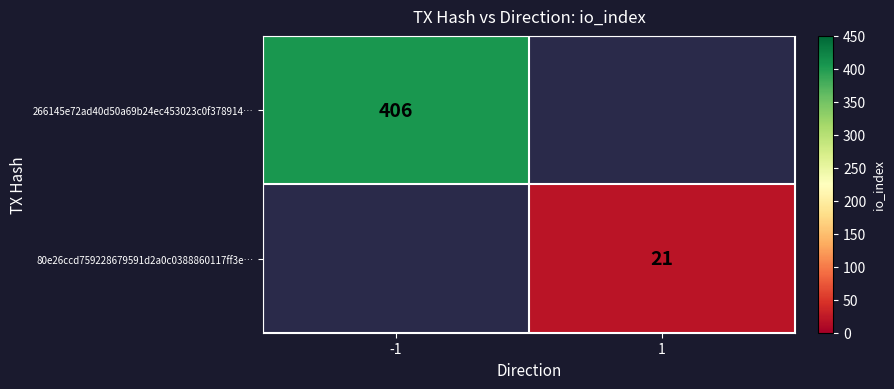

The value of 266145e72ad40d50a69b24ec453023c0f378914… at -1 is 648. True or false?

False